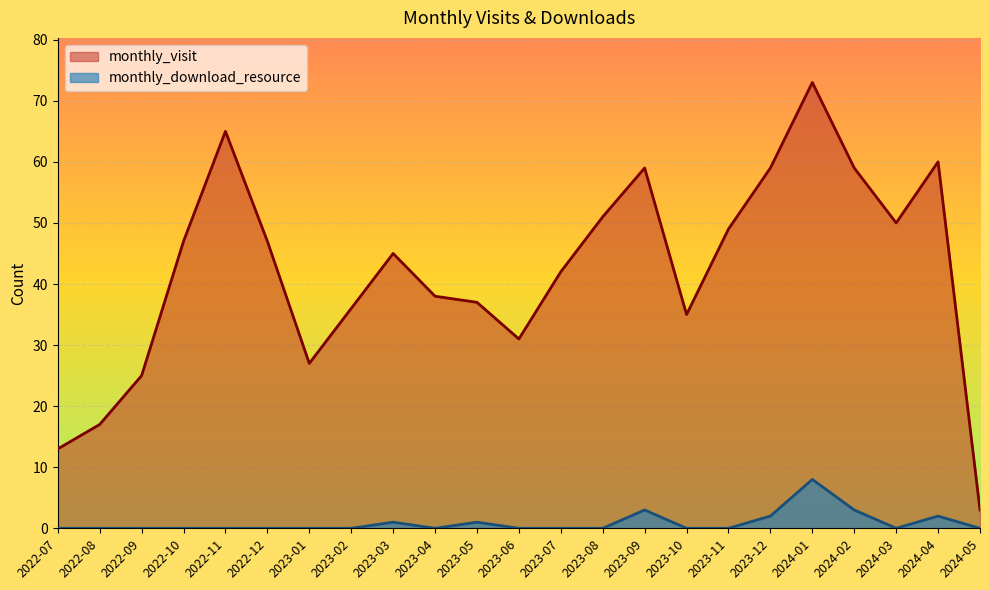

What is the label of the 23rd point from the right?

2022-07